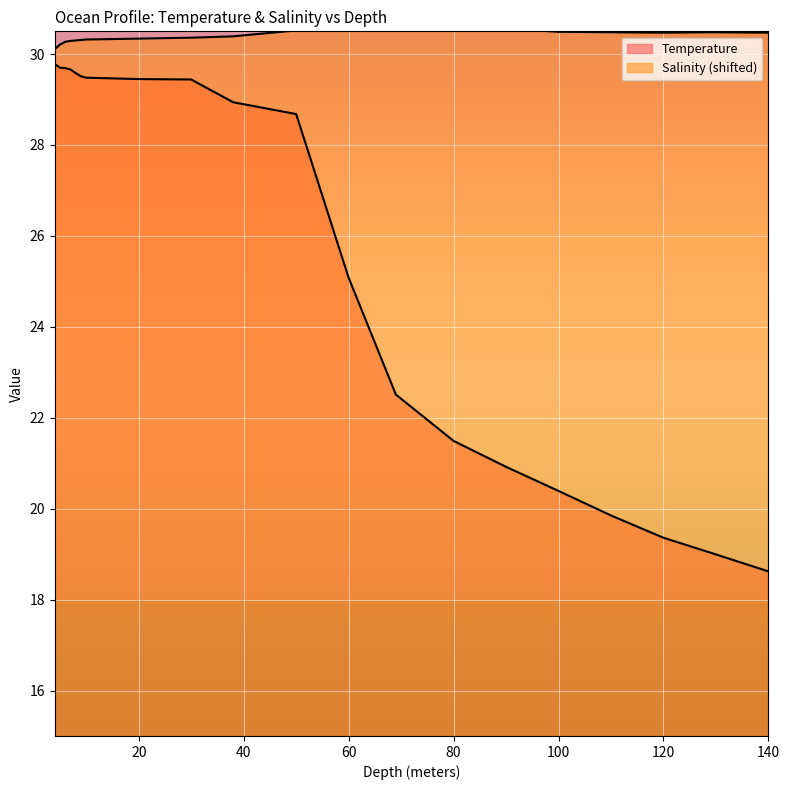

How many interior local valleys does the Salinity series have?

1